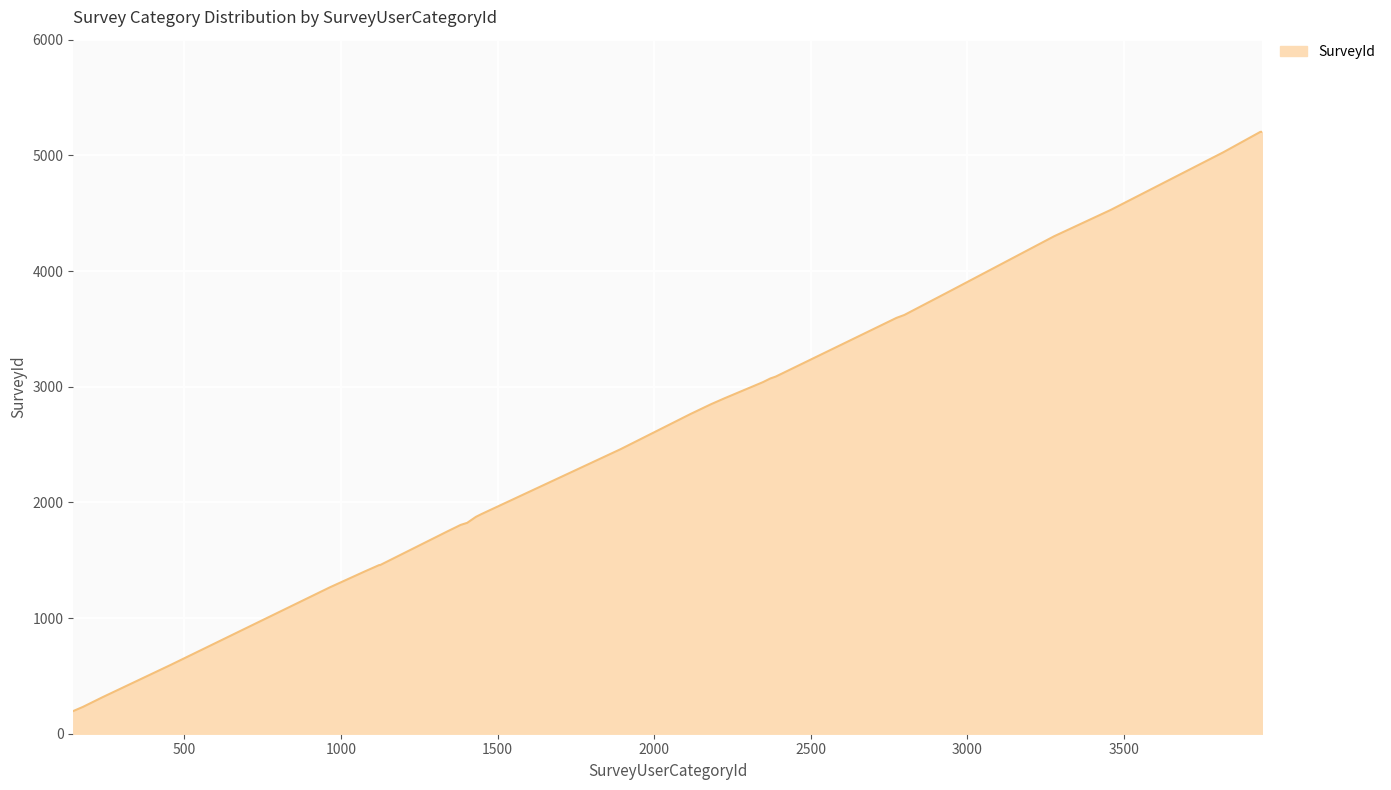

What is the greatest value displayed?

5203